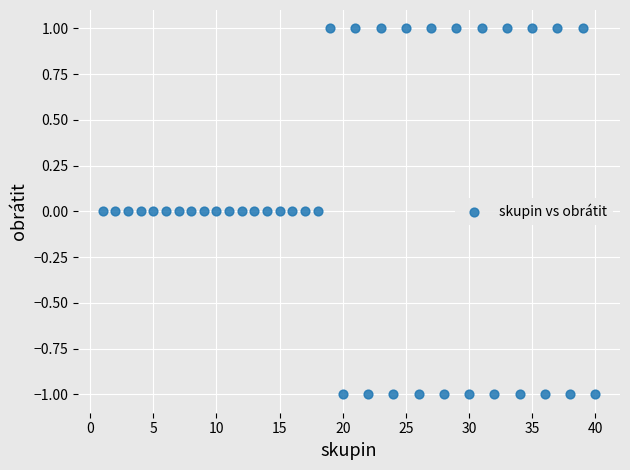

What is the range of X values (max minus min)?

39